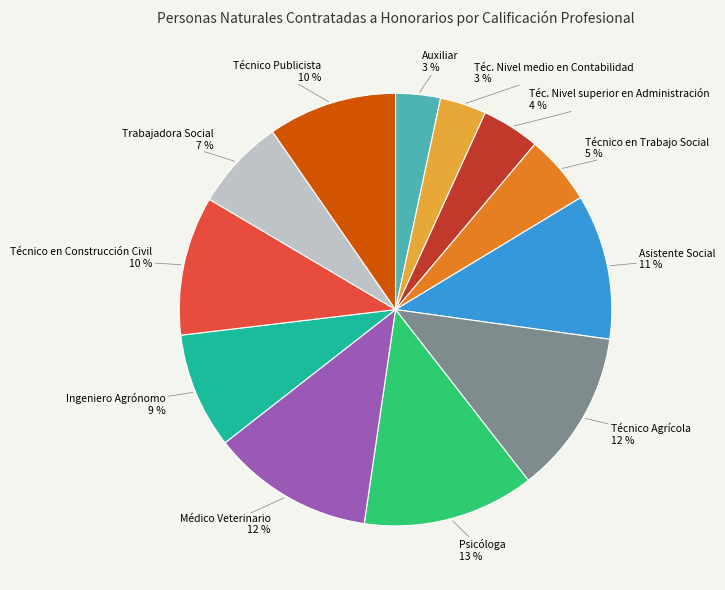

Between Trabajadora Social 7 % and Ingeniero Agrónomo 9 %, which is larger?

Ingeniero Agrónomo 9 %